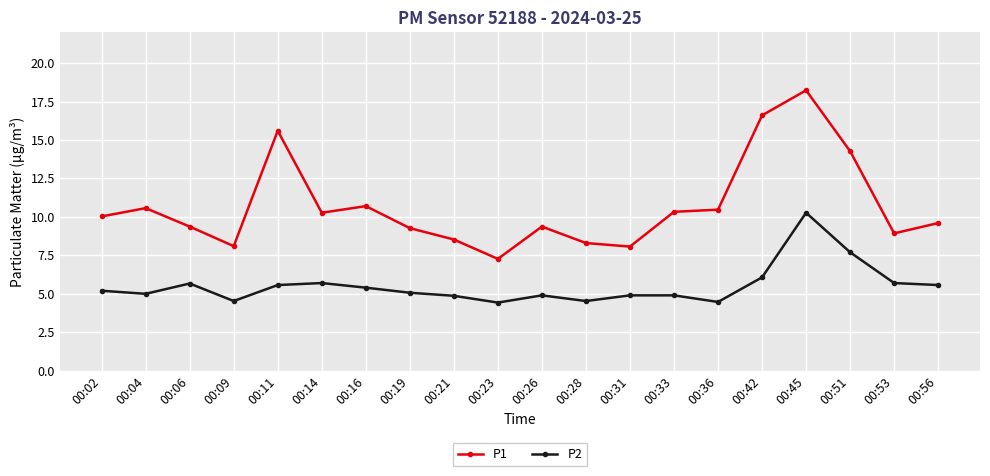

True or false: P1 and P2 intersect in this chart.

False